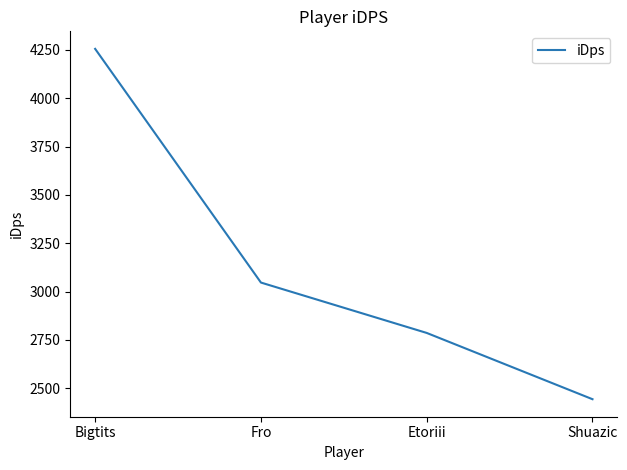

Which label corresponds to the largest value in the chart?

Bigtits